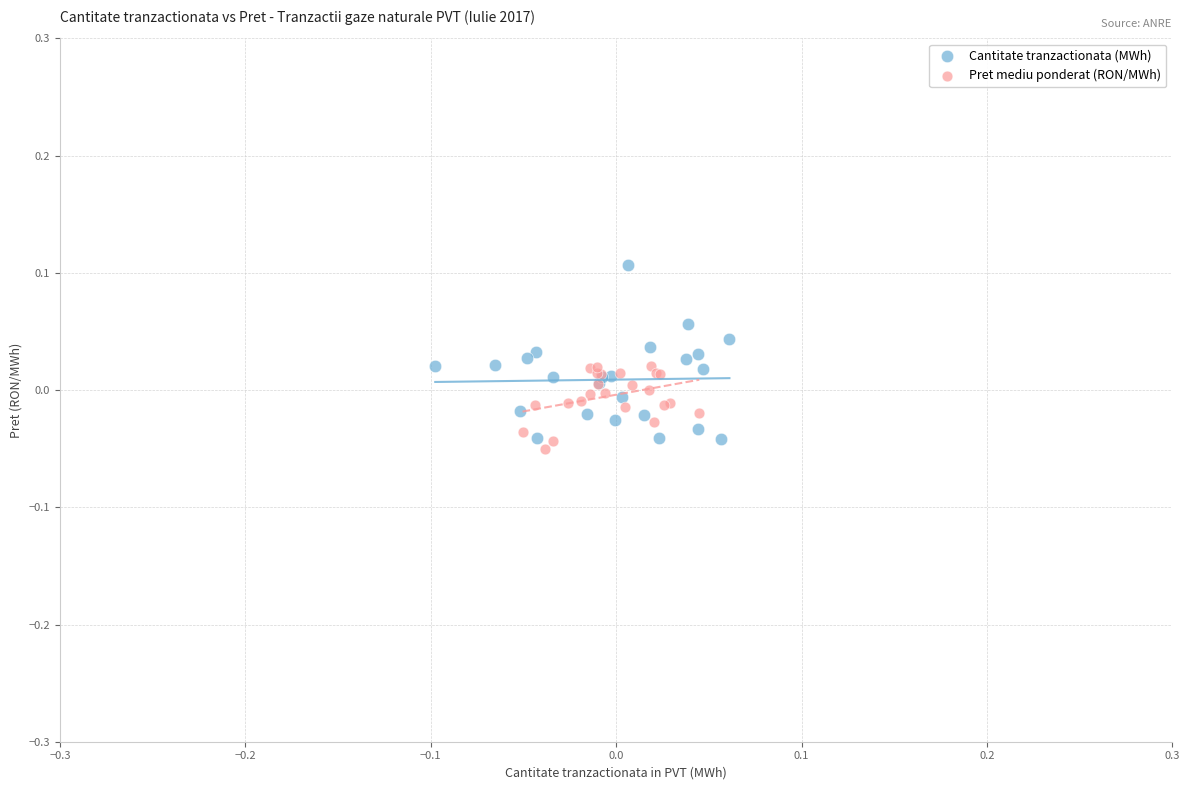

Which series has the widest spread of Y values?

Cantitate tranzactionata (MWh)